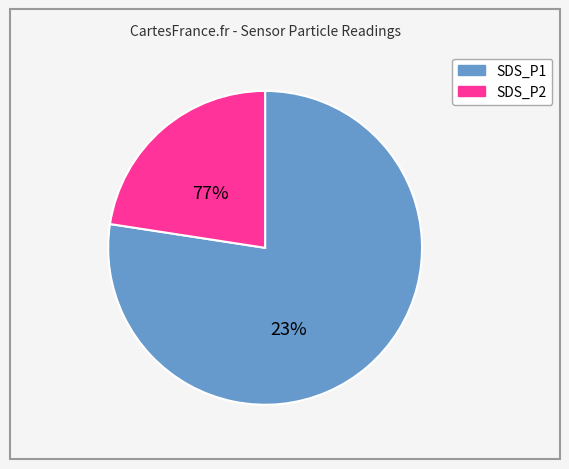

Which slice is the largest?

SDS_P1